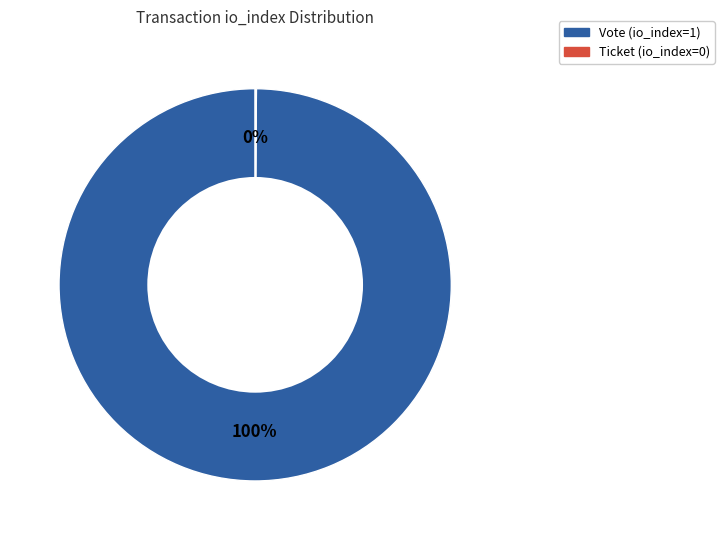

Is it true that Vote (io_index=1) is 100% of the pie?

True